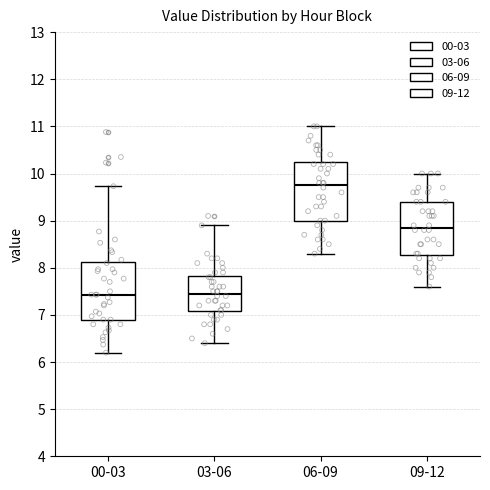

Reading left to right, transcribe this box plot: for each box, give where its median line is, the range the box spans, and where its two whiskers end, as read against the y-axis. The values are not printed on the chart, so give them approximately, as read against the axis.

00-03: median 7.4, box 6.9 to 8.1, whiskers 6.2 to 9.7
03-06: median 7.5, box 7.1 to 7.8, whiskers 6.4 to 8.9
06-09: median 9.8, box 9.0 to 10.3, whiskers 8.3 to 11.0
09-12: median 8.9, box 8.3 to 9.4, whiskers 7.6 to 10.0